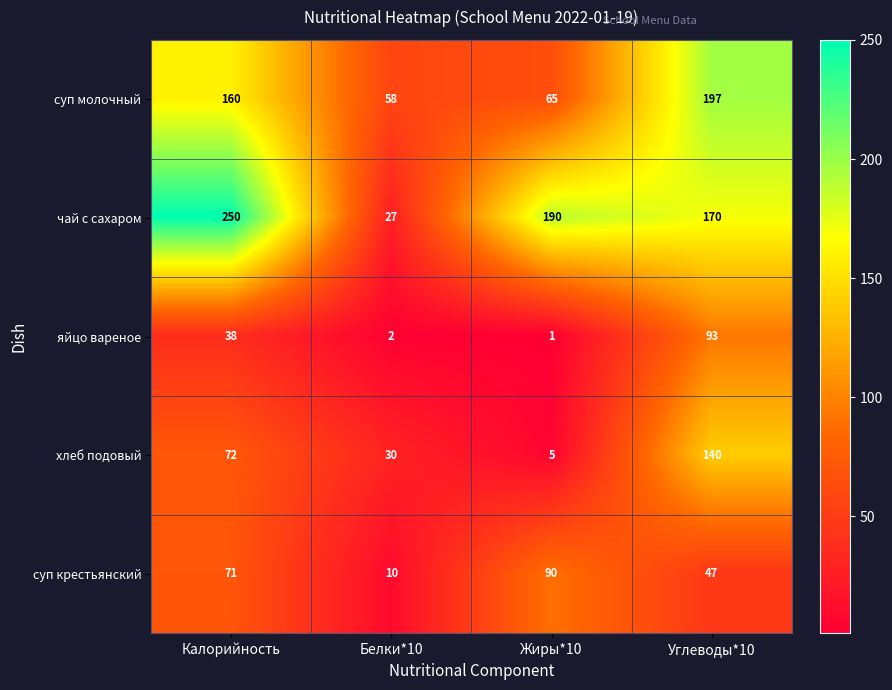

What is the sum of all суп крестьянский values?

218